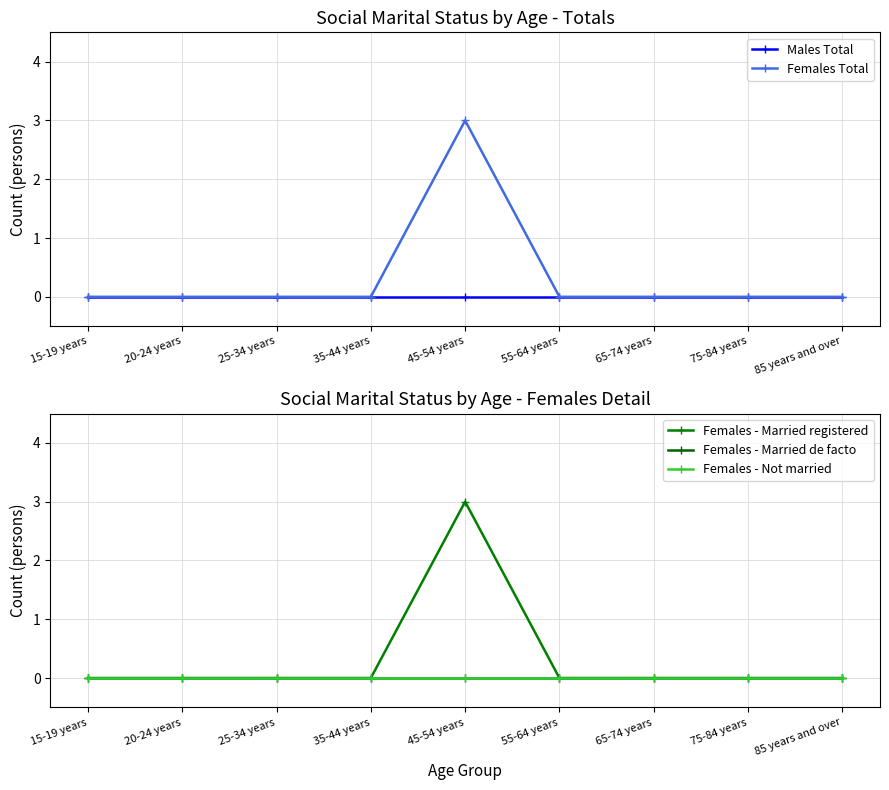

How many categories are shown in the chart?

9